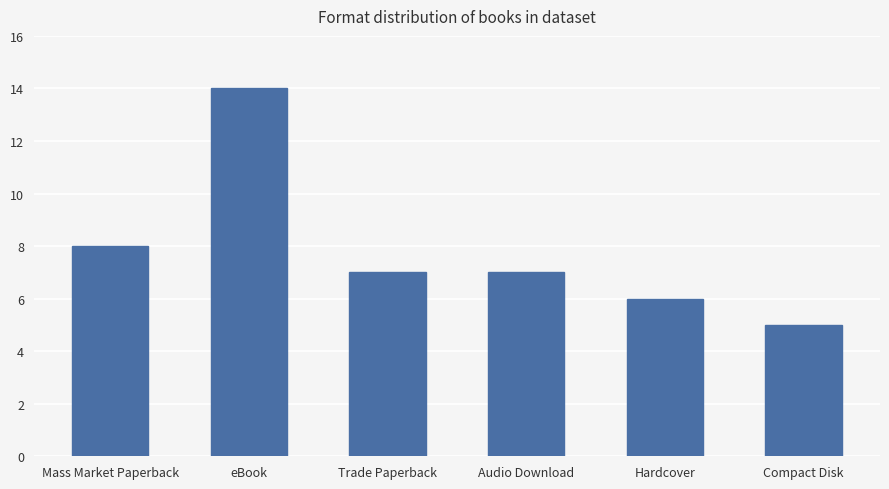

What is the sum of all values?

47